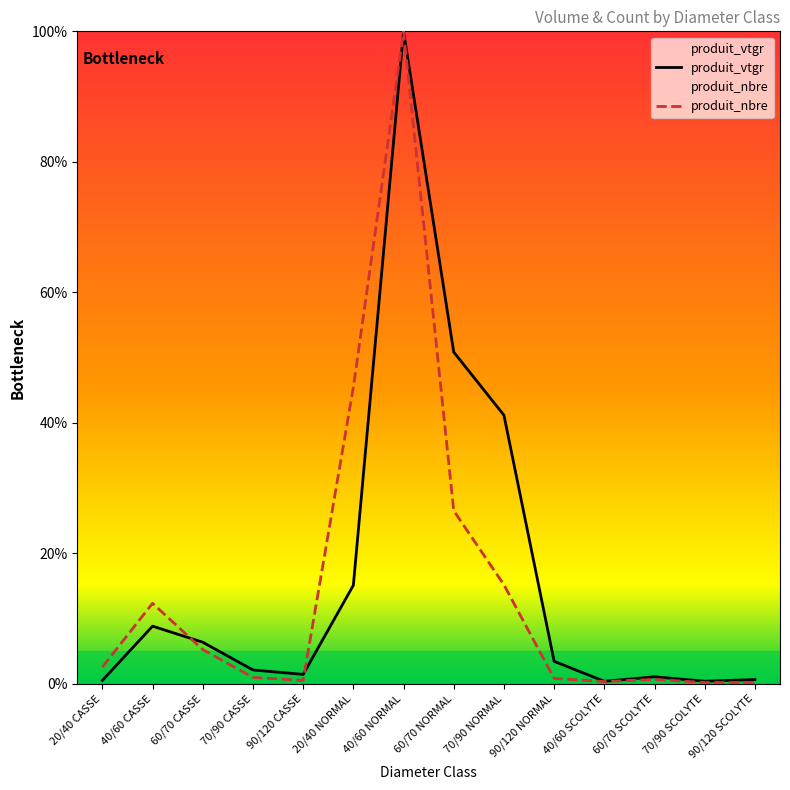

Count the number of categories in the chart.

14